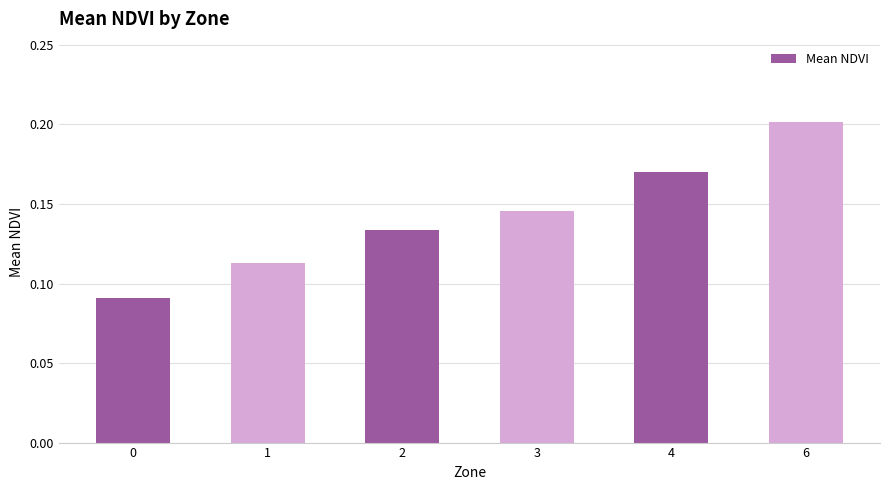

What is the sum of all values?

0.9